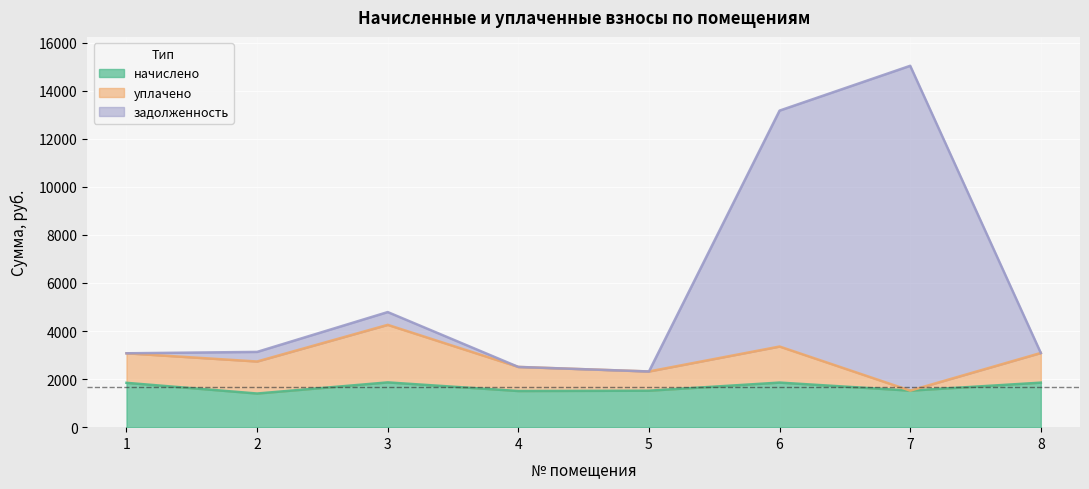

Is it true that начислено equals 1852.1 at 8?

True